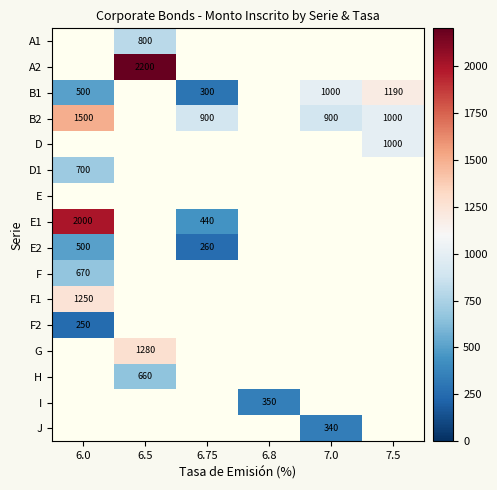

Is it true that B2 equals 1500 at 6.0?

True